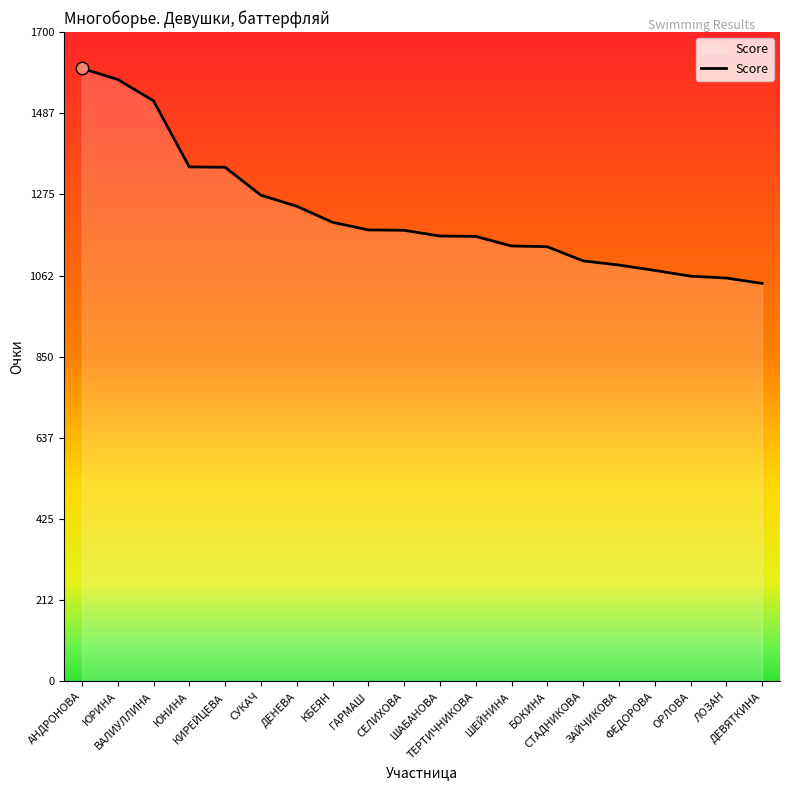

What is the change in value from КИРЕЙЦЕВА to СТАДНИКОВА?

-245